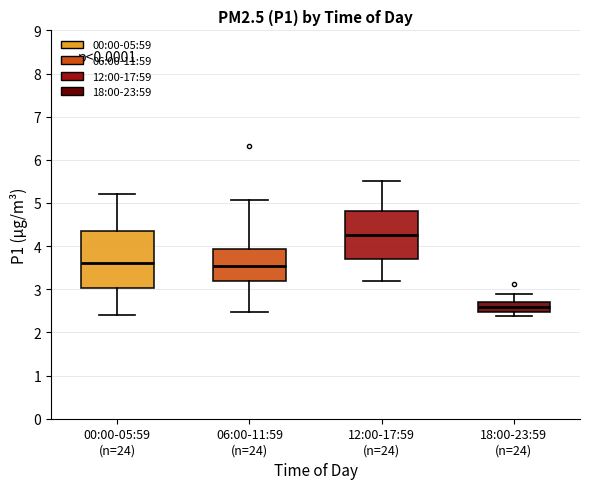

Reading left to right, transcribe this box plot: for each box, give where its median line is, the range the box spans, and where its two whiskers end, as read against the y-axis. The values are not printed on the chart, so give them approximately, as read against the axis.

00:00-05:59 (n=24): median 3.6, box 3.0 to 4.4, whiskers 2.4 to 5.2
06:00-11:59 (n=24): median 3.6, box 3.2 to 3.9, whiskers 2.5 to 5.1
12:00-17:59 (n=24): median 4.3, box 3.7 to 4.8, whiskers 3.2 to 5.5
18:00-23:59 (n=24): median 2.6, box 2.5 to 2.7, whiskers 2.4 to 2.9